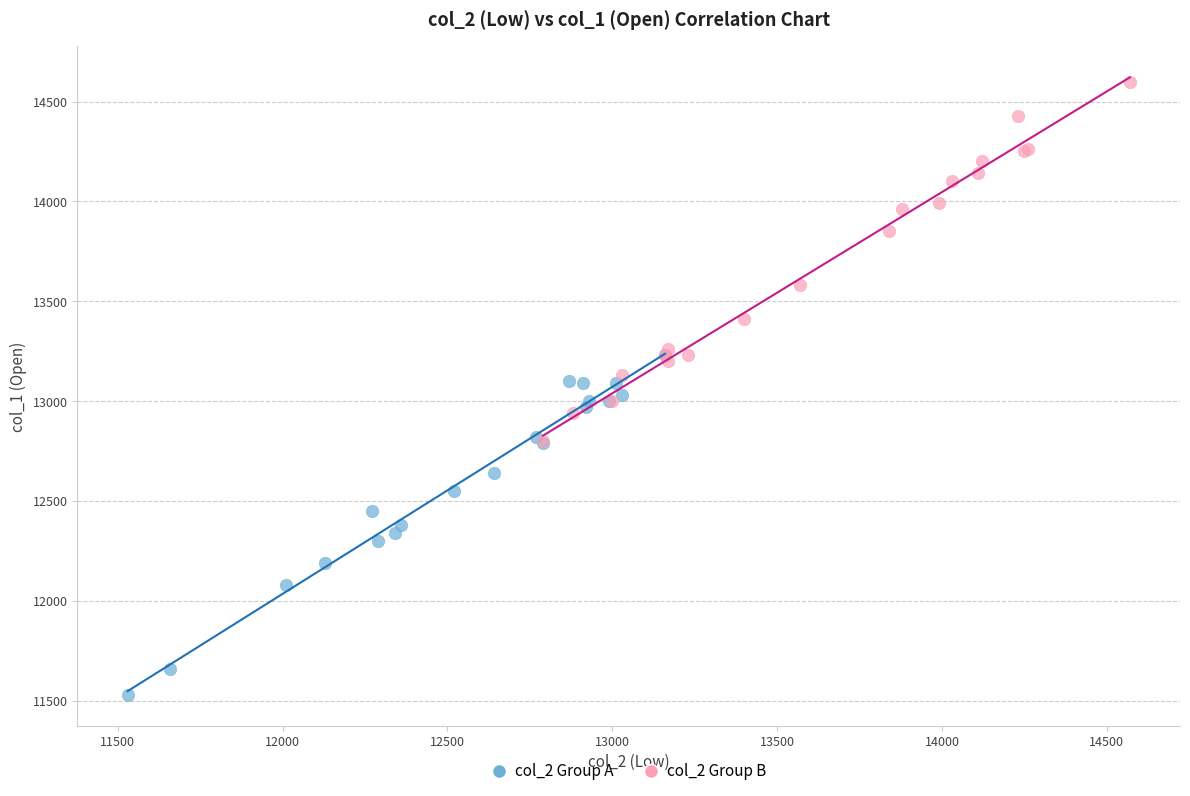

Which series contains the lowest Y value?

col_2 Group A